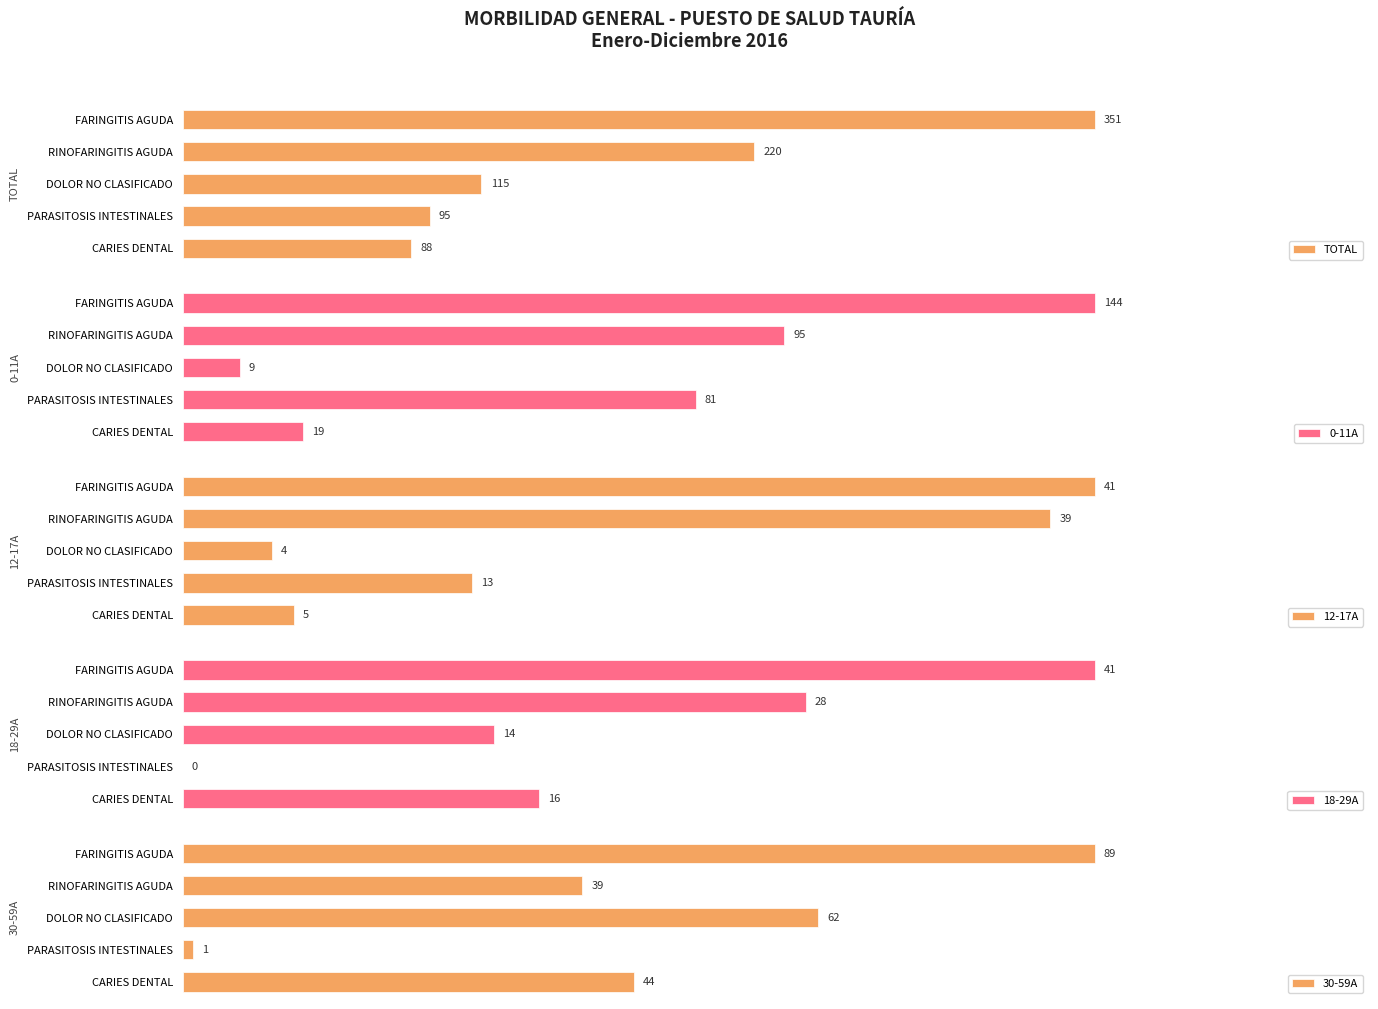

Is it true that 18-29A equals 23 at CARIES DENTAL?

False